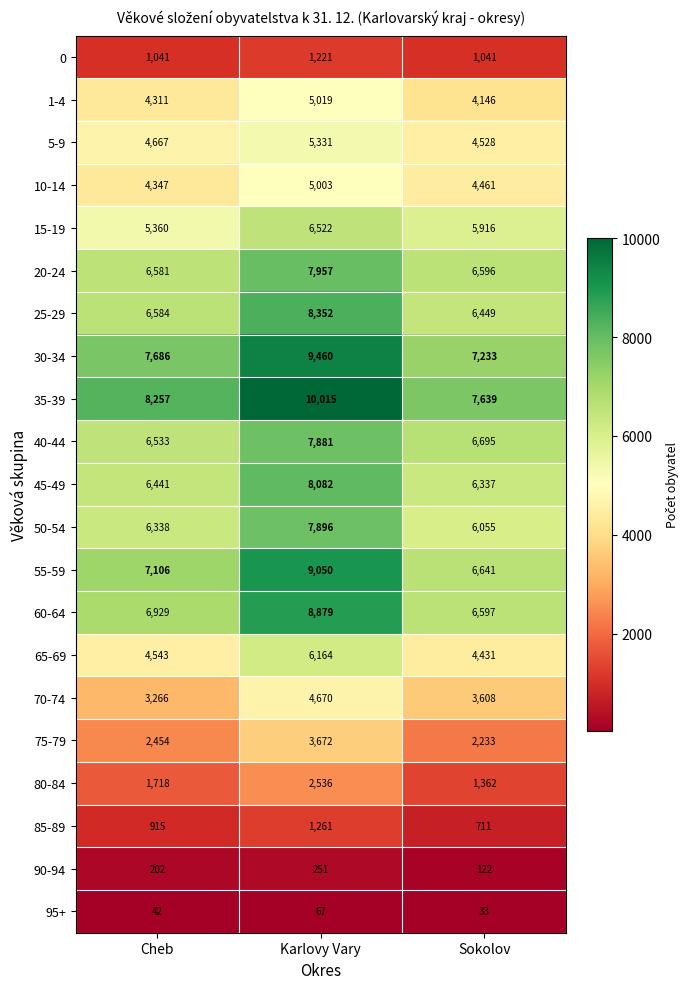

What is the average value of the 45-49 series?

6953